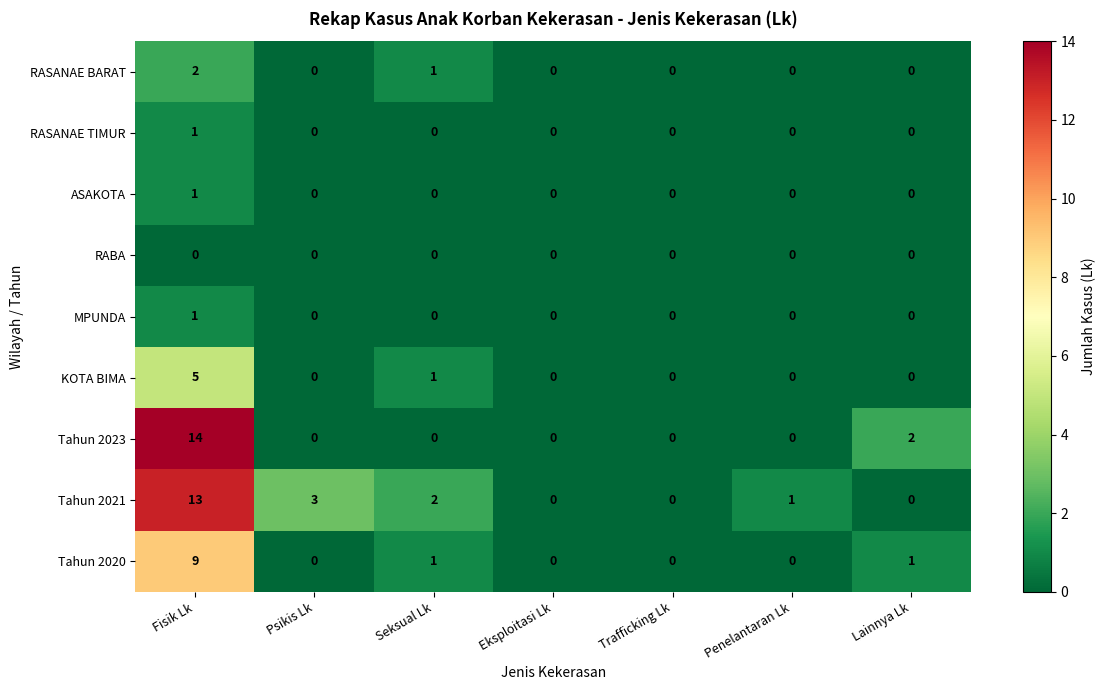

The RASANAE BARAT series shows 0 at Psikis Lk. True or false?

True